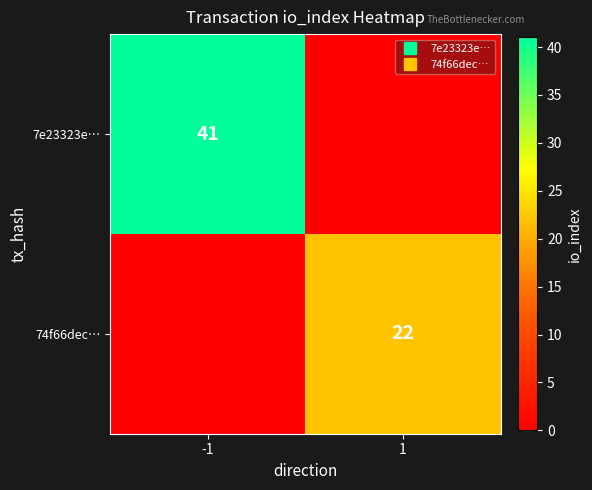

Which series has the largest range (max minus min)?

7e23323e…